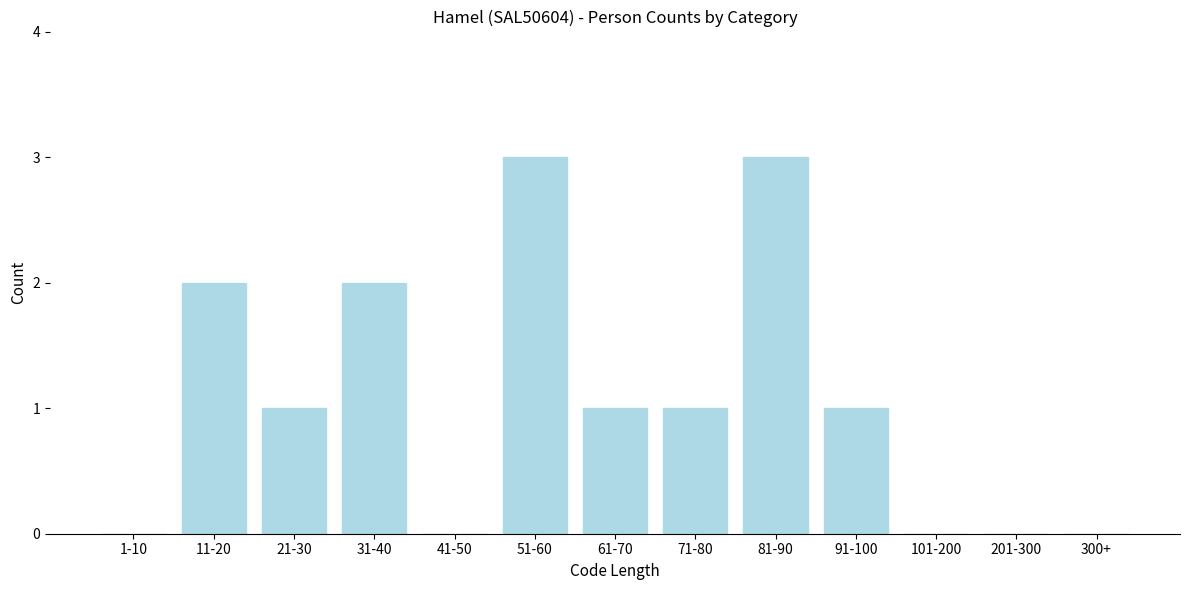

Reading left to right, list all the values displayed in this chart.

1-10=0	11-20=2	21-30=1	31-40=2	41-50=0	51-60=3	61-70=1	71-80=1	81-90=3	91-100=1	101-200=0	201-300=0	300+=0